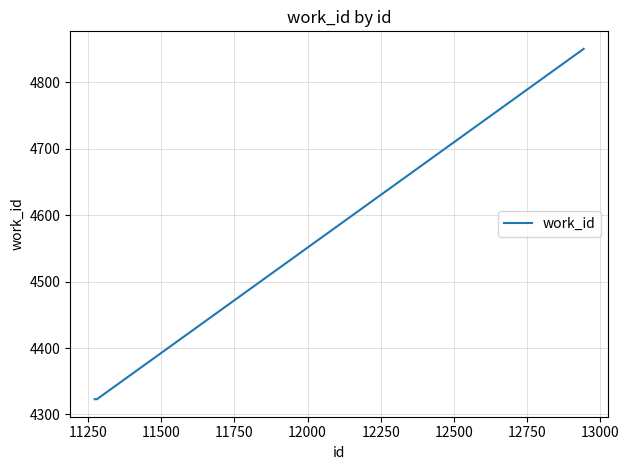

What is the greatest value displayed?

4850